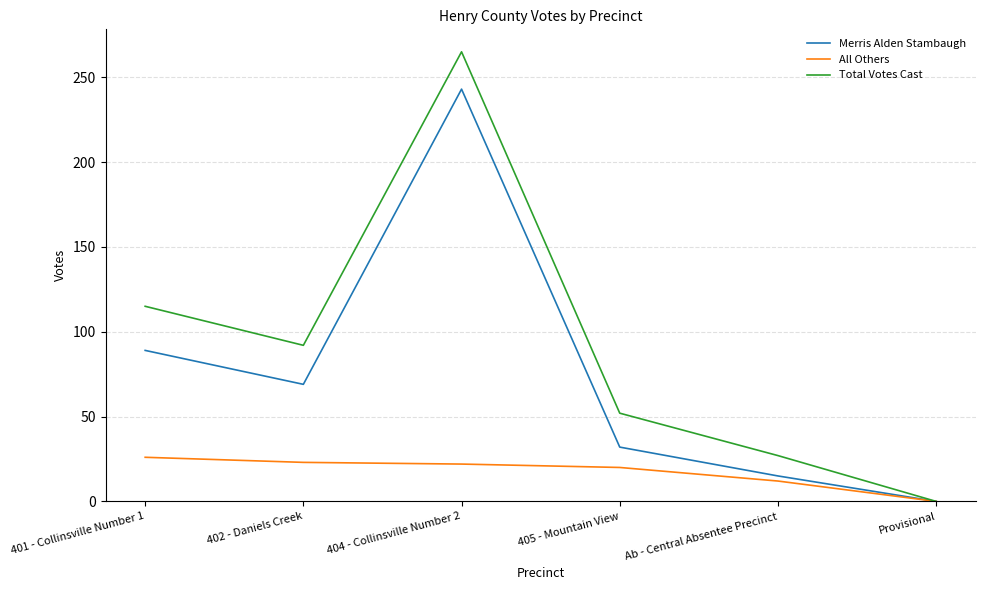

What is the difference between the highest and lowest values at 401 - Collinsville Number 1?

89